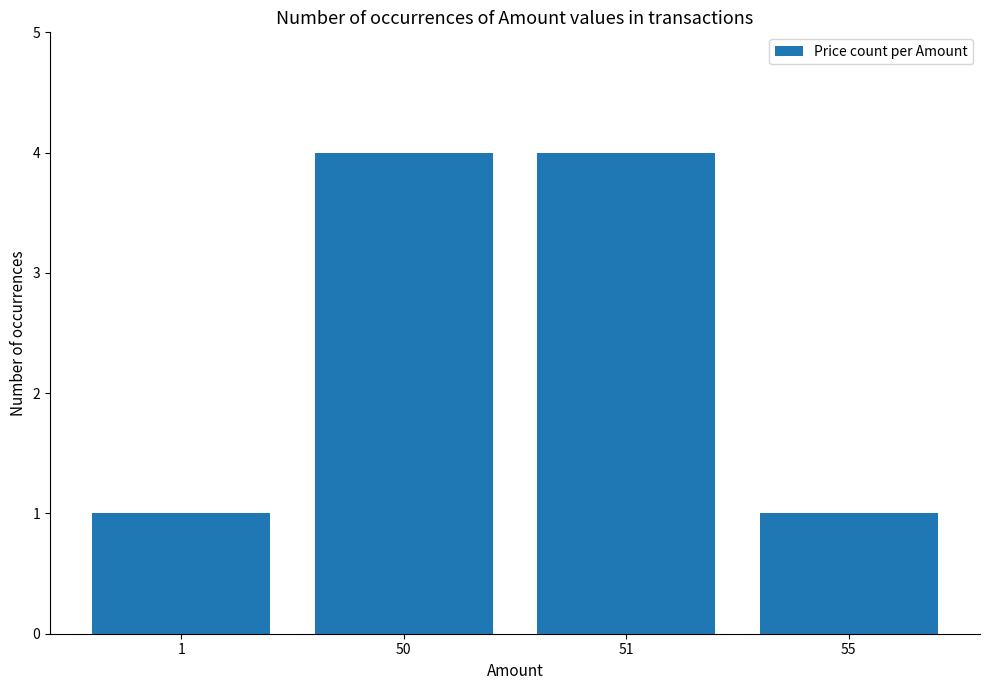

What is the maximum value shown in the chart?

4